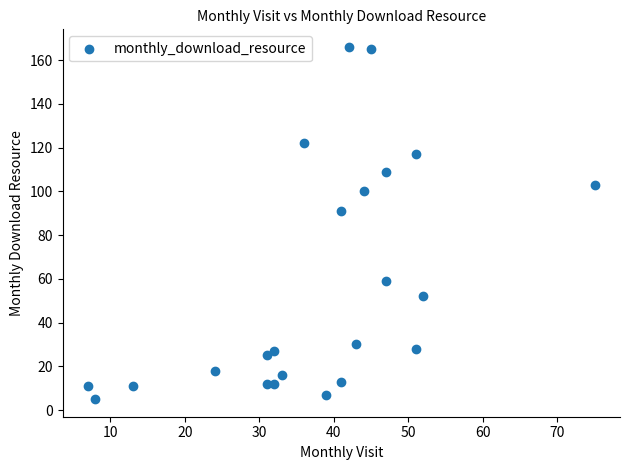

What is the range of X values (max minus min)?

68